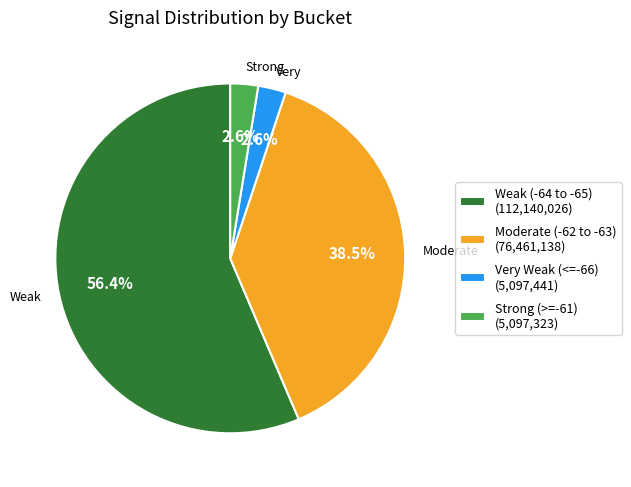

How much of the chart is everything except Very Weak (<=-66) (5,097,441)?

97.4%